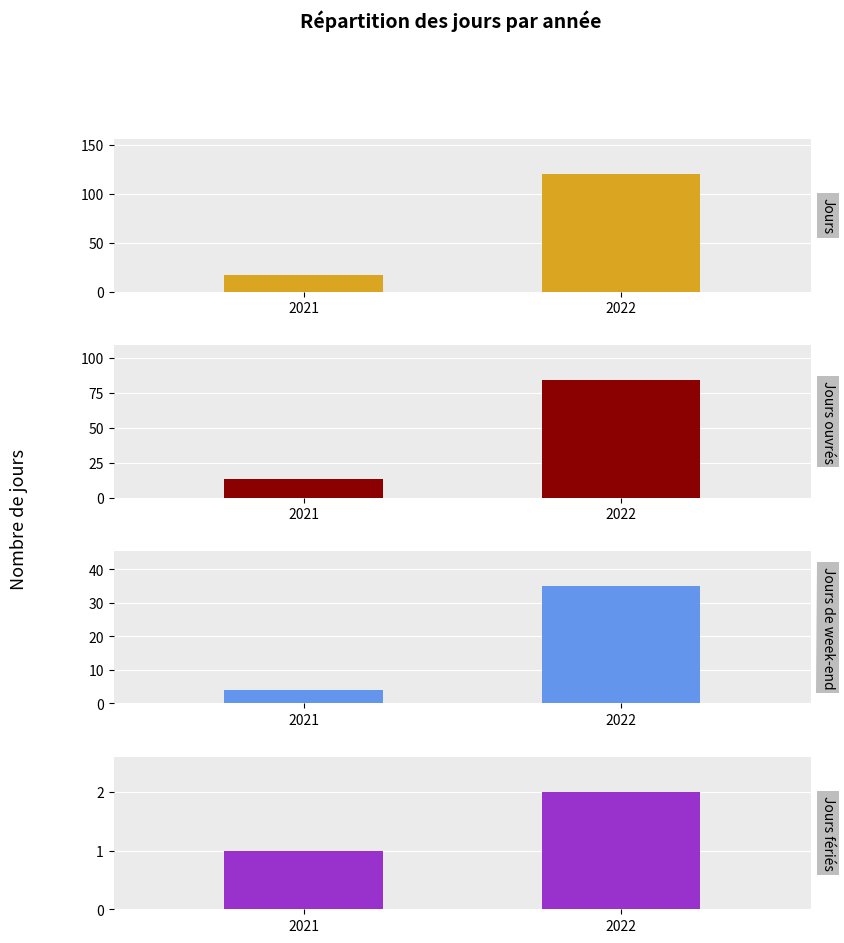

How many Jours fériés values are between 1 and 2?

2